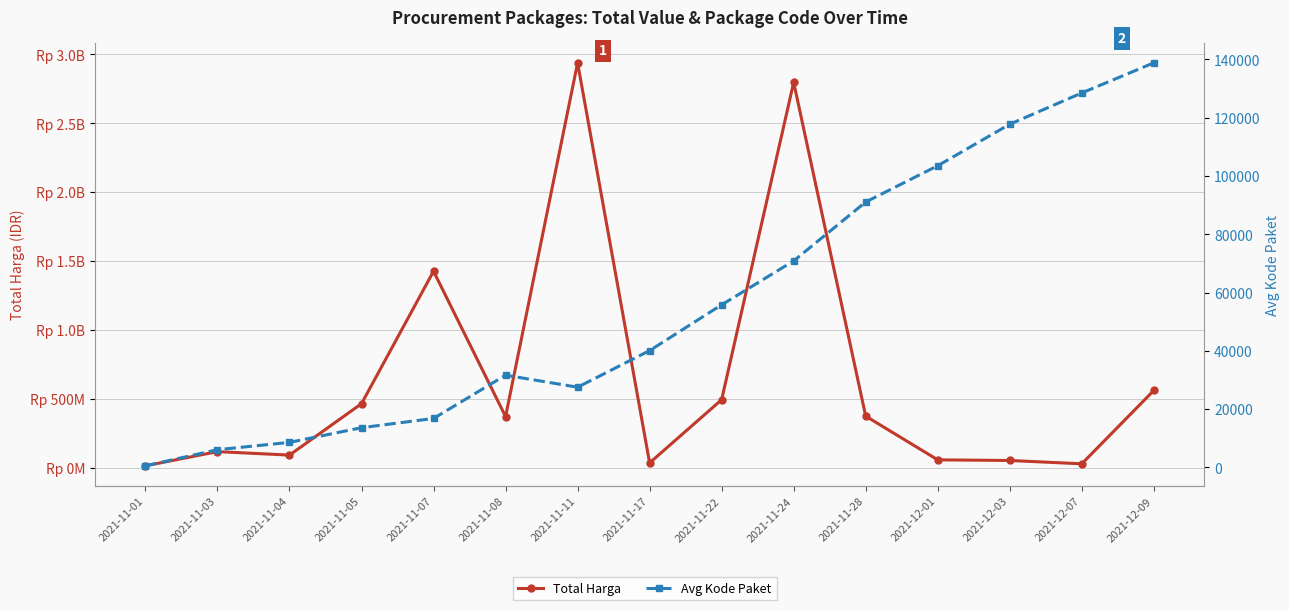

Rank the series at 2021-11-22 from lowest to highest value.

Avg Kode Paket, Total Harga